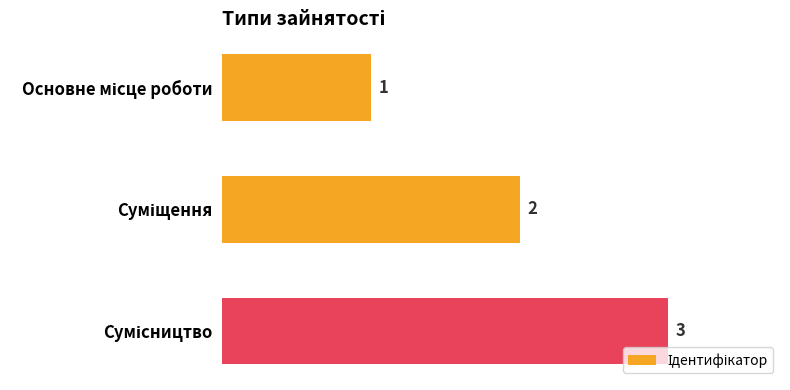

How many series are shown in this chart?

1